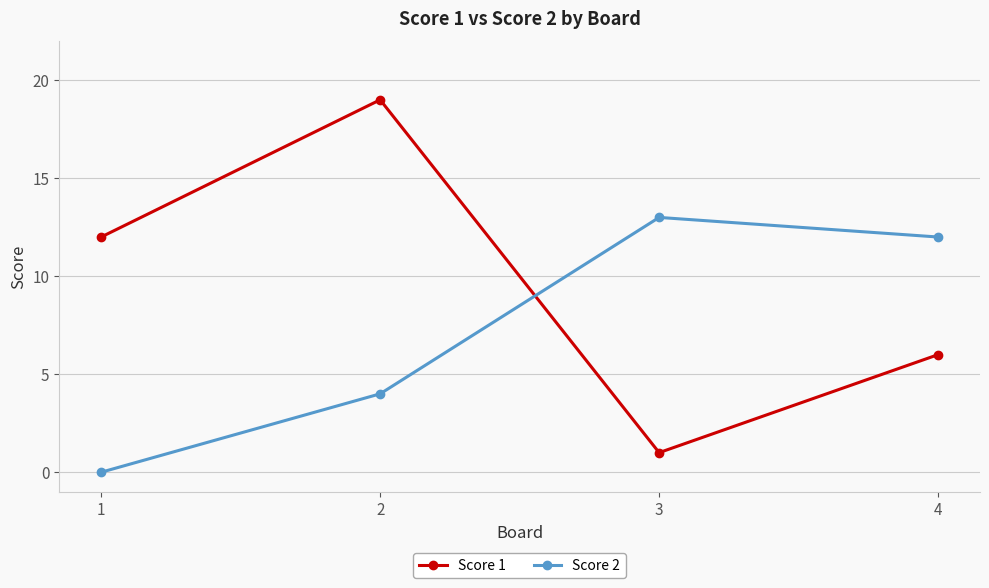

Read the Score 2 value at 2, to the nearest 5.

5